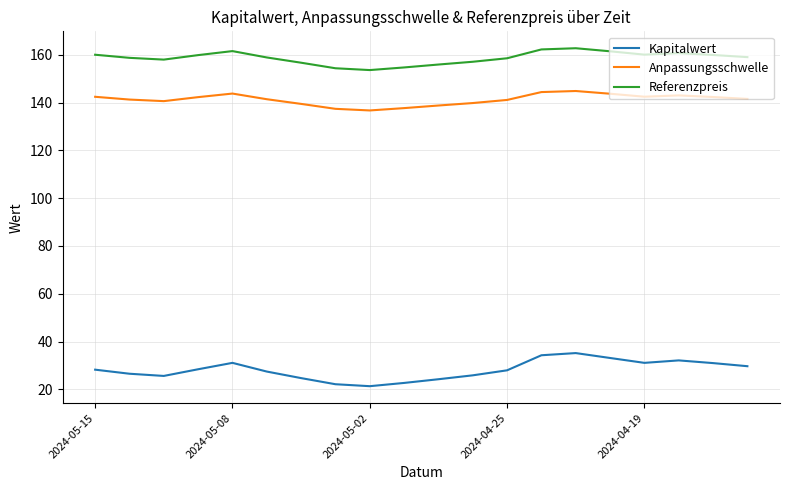

List the series in order of their peak value, lowest first.

Kapitalwert, Anpassungsschwelle, Referenzpreis